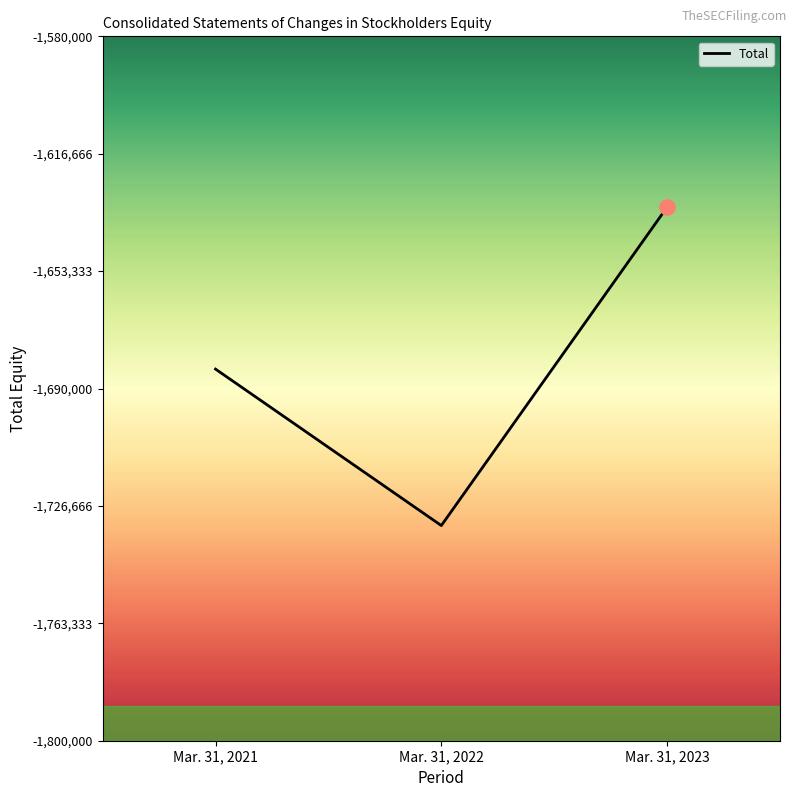

Between Mar. 31, 2023 and Mar. 31, 2022, which is larger?

Mar. 31, 2023